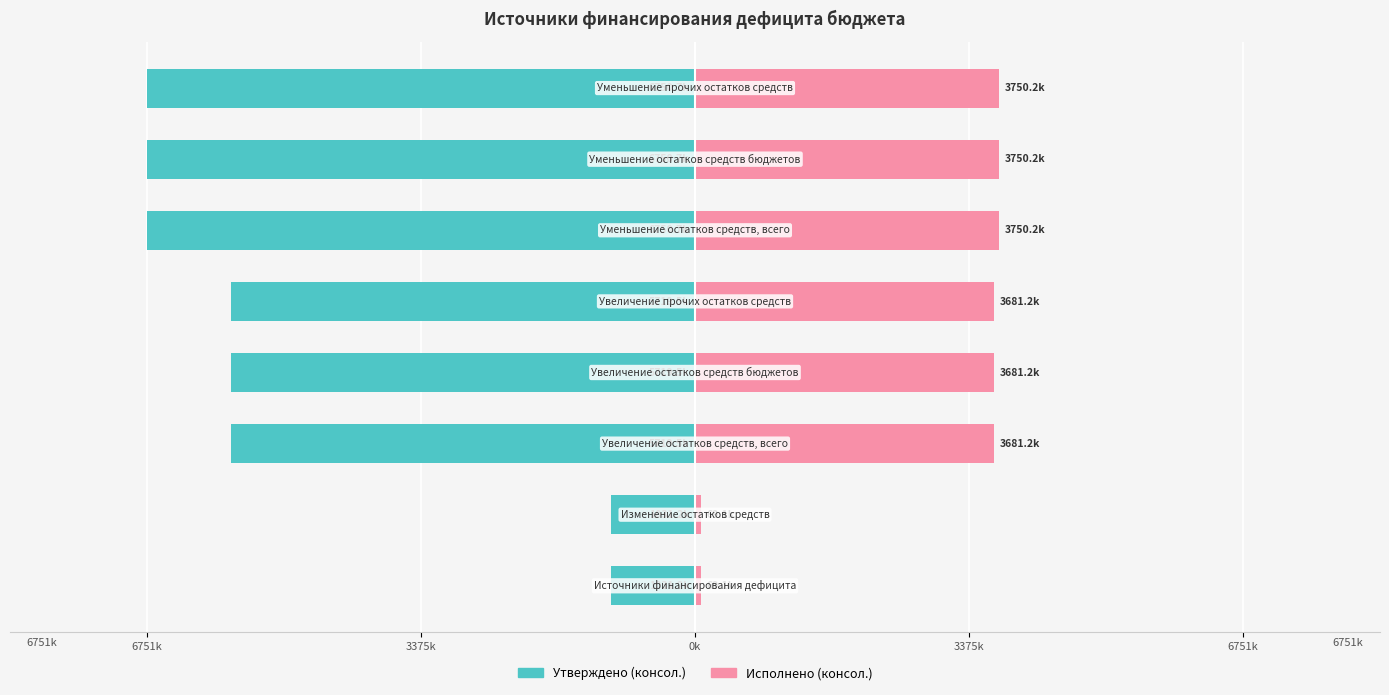

What is the smallest value displayed?

-6750709.8